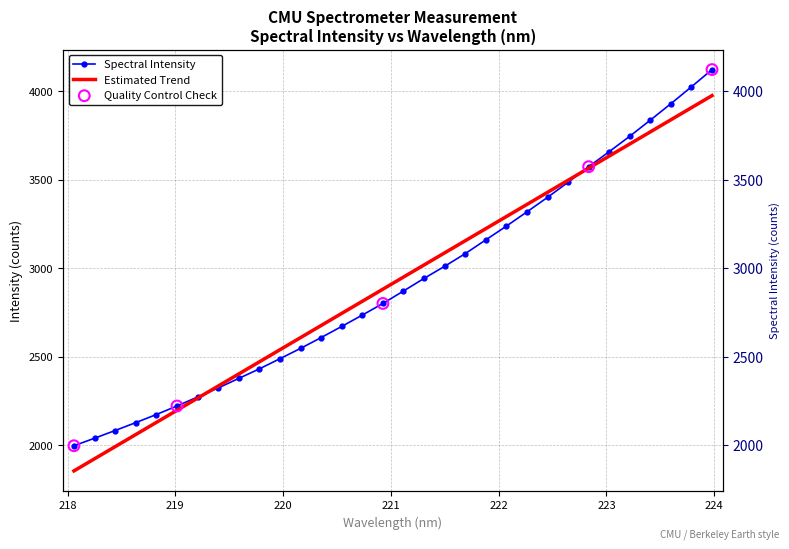

What is the ratio of the value at 221.3083 to the value at 220.3533?

1.1